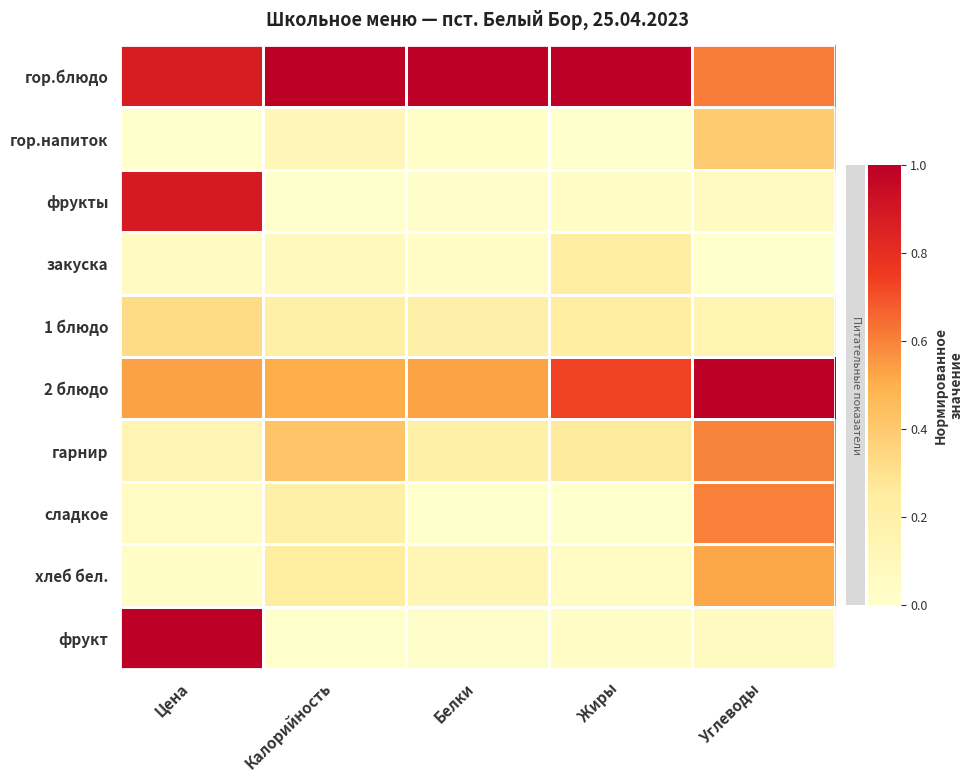

Reading left to right, extract all data points from this chart.

гор.блюдо: Цена=0.9	Калорийность=1.0	Белки=1.0	Жиры=1.0	Углеводы=0.6
гор.напиток: Цена=0.0	Калорийность=0.1	Белки=0.0	Жиры=0.0	Углеводы=0.4
фрукты: Цена=0.9	Калорийность=0.0	Белки=0.0	Жиры=0.0	Углеводы=0.1
закуска: Цена=0.1	Калорийность=0.1	Белки=0.0	Жиры=0.2	Углеводы=0.0
1 блюдо: Цена=0.3	Калорийность=0.2	Белки=0.2	Жиры=0.2	Углеводы=0.2
2 блюдо: Цена=0.5	Калорийность=0.5	Белки=0.5	Жиры=0.7	Углеводы=1.0
гарнир: Цена=0.1	Калорийность=0.4	Белки=0.2	Жиры=0.3	Углеводы=0.6
сладкое: Цена=0.1	Калорийность=0.2	Белки=0.0	Жиры=0.0	Углеводы=0.6
хлеб бел.: Цена=0.0	Калорийность=0.2	Белки=0.1	Жиры=0.0	Углеводы=0.5
фрукт: Цена=1.0	Калорийность=0.0	Белки=0.0	Жиры=0.0	Углеводы=0.1